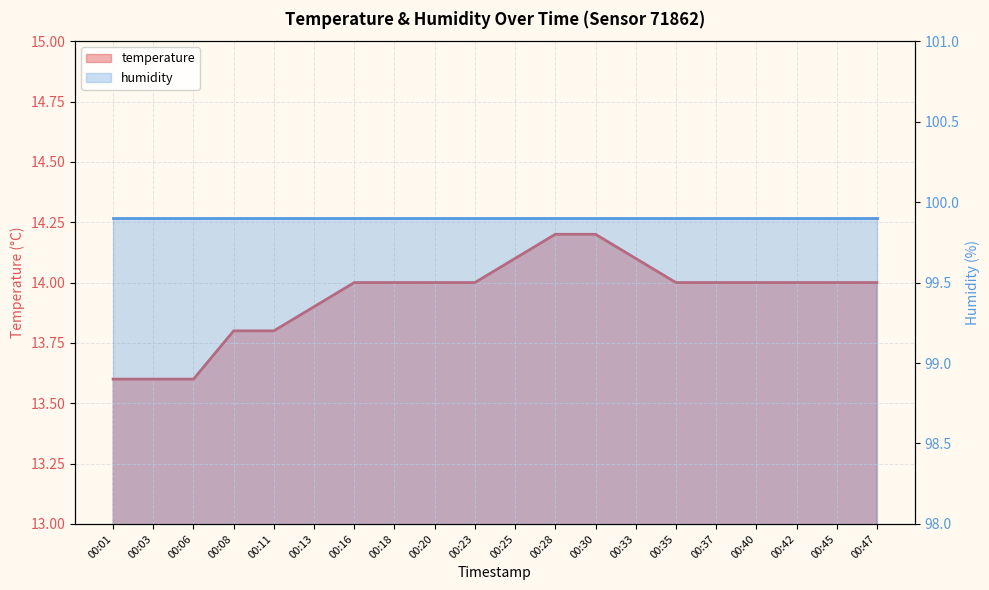

Reading left to right, transcribe all the data shown in this chart.

13.6	13.6	13.6	13.8	13.8	13.9	14.0	14.0	14.0	14.0	14.1	14.2	14.2	14.1	14.0	14.0	14.0	14.0	14.0	14.0